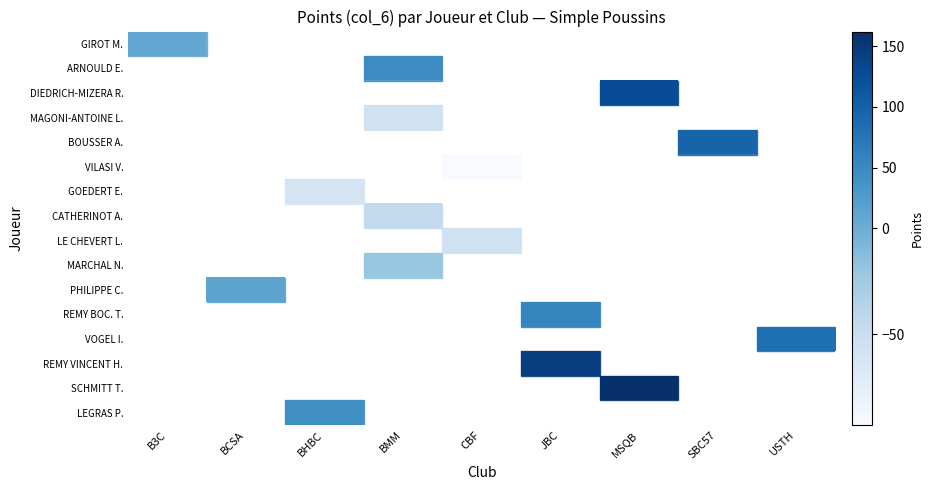

Which label corresponds to the smallest value in the chart?

CBF